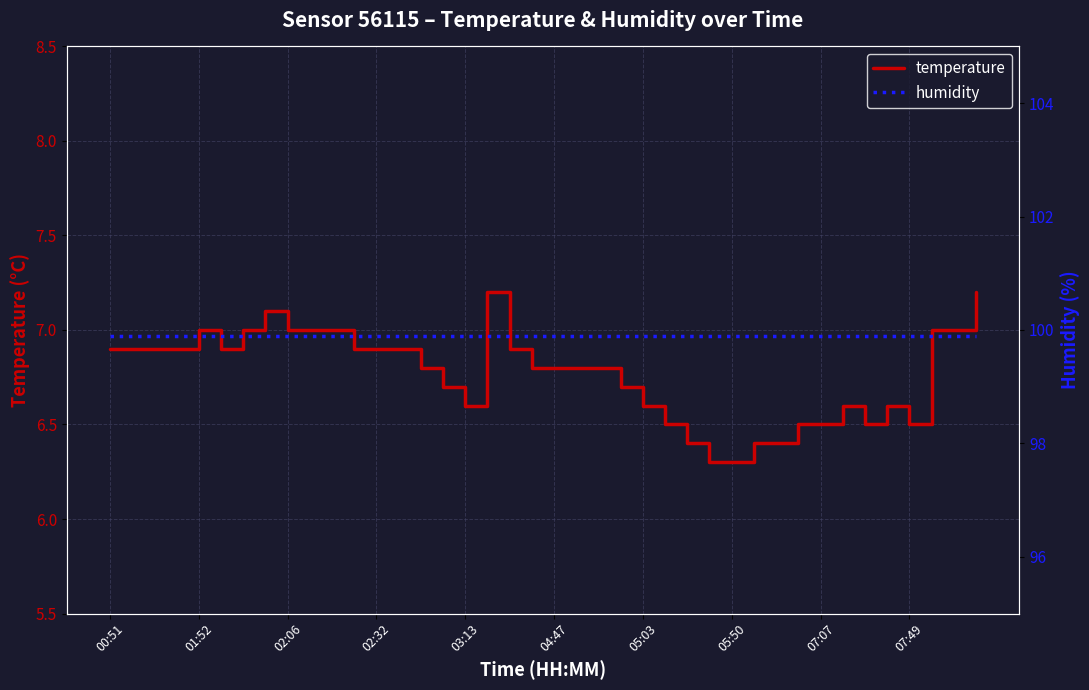

In temperature, how many points are higher than both neighbors (excluding endpoints)?

5